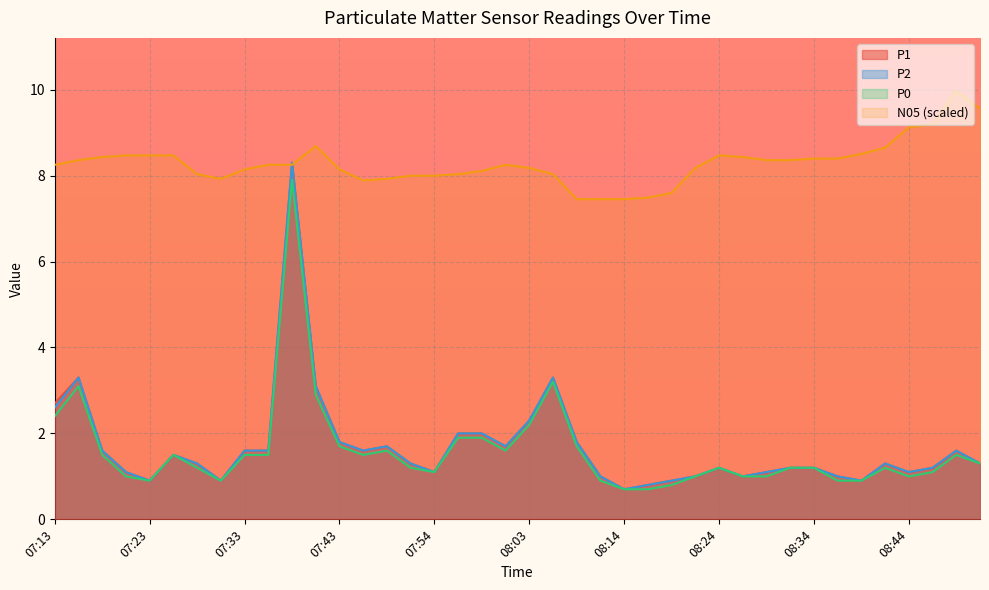

Which series changed the most between 07:23 and 07:33?

P1